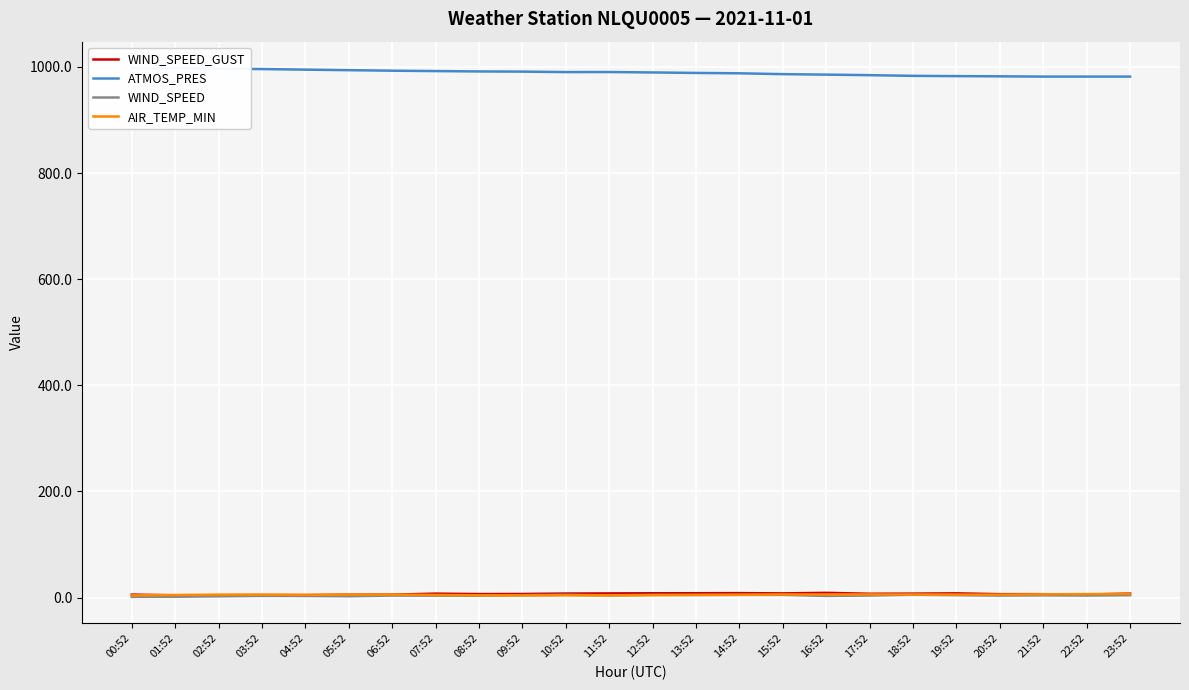

Reading right to left, what are all the values shown in this chart?

WIND_SPEED_GUST: 23:52=7.5	22:52=5.7	21:52=6.4	20:52=6.4	19:52=8.0	18:52=7.4	17:52=7.2	16:52=8.9	15:52=7.9	14:52=8.4	13:52=8.2	12:52=8.2	11:52=7.9	10:52=7.6	09:52=6.8	08:52=6.6	07:52=7.4	06:52=5.5	05:52=5.4	04:52=4.6	03:52=4.8	02:52=4.5	01:52=4.3	00:52=5.6
ATMOS_PRES: 23:52=981.7	22:52=981.7	21:52=981.7	20:52=982.2	19:52=982.6	18:52=983.1	17:52=984.4	16:52=985.4	15:52=986.3	14:52=987.9	13:52=988.6	12:52=989.5	11:52=990.3	10:52=990.2	09:52=991.1	08:52=991.4	07:52=992.1	06:52=992.8	05:52=993.8	04:52=994.8	03:52=995.9	02:52=996.6	01:52=997.2	00:52=997.7
WIND_SPEED: 23:52=4.5	22:52=3.9	21:52=4.2	20:52=3.8	19:52=4.6	18:52=5.4	17:52=3.9	16:52=3.1	15:52=5.1	14:52=5.1	13:52=4.9	12:52=5.2	11:52=4.2	10:52=5.3	09:52=4.6	08:52=3.6	07:52=3.6	06:52=3.8	05:52=2.5	04:52=3.1	03:52=3.2	02:52=2.4	01:52=1.6	00:52=1.4
AIR_TEMP_MIN: 23:52=7.1	22:52=6.6	21:52=6.2	20:52=5.6	19:52=5.6	18:52=5.7	17:52=6.0	16:52=5.8	15:52=5.8	14:52=5.3	13:52=5.0	12:52=4.5	11:52=4.1	10:52=4.3	09:52=4.0	08:52=4.3	07:52=5.0	06:52=5.7	05:52=5.6	04:52=5.2	03:52=5.5	02:52=5.5	01:52=4.9	00:52=4.2